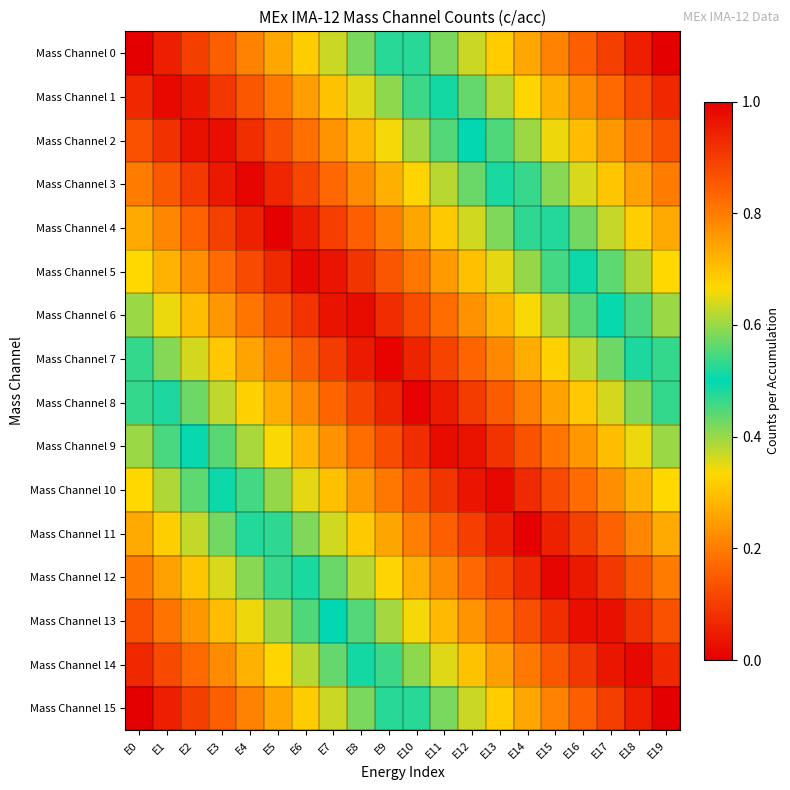

Reading left to right, transcribe all the data shown in this chart.

Mass Channel 0: E0=0.0	E1=0.1	E2=0.1	E3=0.2	E4=0.2	E5=0.3	E6=0.3	E7=0.4	E8=0.4	E9=0.5	E10=0.5	E11=0.6	E12=0.6	E13=0.7	E14=0.7	E15=0.8	E16=0.8	E17=0.9	E18=0.9	E19=1.0
Mass Channel 1: E0=0.1	E1=0.0	E2=0.0	E3=0.1	E4=0.1	E5=0.2	E6=0.2	E7=0.3	E8=0.4	E9=0.4	E10=0.5	E11=0.5	E12=0.6	E13=0.6	E14=0.7	E15=0.7	E16=0.8	E17=0.8	E18=0.9	E19=0.9
Mass Channel 2: E0=0.1	E1=0.1	E2=0.0	E3=0.0	E4=0.1	E5=0.1	E6=0.2	E7=0.2	E8=0.3	E9=0.3	E10=0.4	E11=0.4	E12=0.5	E13=0.6	E14=0.6	E15=0.7	E16=0.7	E17=0.8	E18=0.8	E19=0.9
Mass Channel 3: E0=0.2	E1=0.1	E2=0.1	E3=0.0	E4=0.0	E5=0.1	E6=0.1	E7=0.2	E8=0.2	E9=0.3	E10=0.3	E11=0.4	E12=0.4	E13=0.5	E14=0.5	E15=0.6	E16=0.6	E17=0.7	E18=0.7	E19=0.8
Mass Channel 4: E0=0.3	E1=0.2	E2=0.2	E3=0.1	E4=0.1	E5=0.0	E6=0.0	E7=0.1	E8=0.2	E9=0.2	E10=0.3	E11=0.3	E12=0.4	E13=0.4	E14=0.5	E15=0.5	E16=0.6	E17=0.6	E18=0.7	E19=0.7
Mass Channel 5: E0=0.3	E1=0.3	E2=0.2	E3=0.2	E4=0.1	E5=0.1	E6=0.0	E7=0.0	E8=0.1	E9=0.1	E10=0.2	E11=0.2	E12=0.3	E13=0.4	E14=0.4	E15=0.5	E16=0.5	E17=0.6	E18=0.6	E19=0.7
Mass Channel 6: E0=0.4	E1=0.3	E2=0.3	E3=0.2	E4=0.2	E5=0.1	E6=0.1	E7=0.0	E8=0.0	E9=0.1	E10=0.1	E11=0.2	E12=0.2	E13=0.3	E14=0.3	E15=0.4	E16=0.4	E17=0.5	E18=0.5	E19=0.6
Mass Channel 7: E0=0.5	E1=0.4	E2=0.4	E3=0.3	E4=0.3	E5=0.2	E6=0.2	E7=0.1	E8=0.0	E9=0.0	E10=0.1	E11=0.1	E12=0.2	E13=0.2	E14=0.3	E15=0.3	E16=0.4	E17=0.4	E18=0.5	E19=0.5
Mass Channel 8: E0=0.5	E1=0.5	E2=0.4	E3=0.4	E4=0.3	E5=0.3	E6=0.2	E7=0.2	E8=0.1	E9=0.1	E10=0.0	E11=0.0	E12=0.1	E13=0.2	E14=0.2	E15=0.3	E16=0.3	E17=0.4	E18=0.4	E19=0.5
Mass Channel 9: E0=0.6	E1=0.5	E2=0.5	E3=0.4	E4=0.4	E5=0.3	E6=0.3	E7=0.2	E8=0.2	E9=0.1	E10=0.1	E11=0.0	E12=0.0	E13=0.1	E14=0.1	E15=0.2	E16=0.2	E17=0.3	E18=0.3	E19=0.4
Mass Channel 10: E0=0.7	E1=0.6	E2=0.6	E3=0.5	E4=0.5	E5=0.4	E6=0.4	E7=0.3	E8=0.2	E9=0.2	E10=0.1	E11=0.1	E12=0.0	E13=0.0	E14=0.1	E15=0.1	E16=0.2	E17=0.2	E18=0.3	E19=0.3
Mass Channel 11: E0=0.7	E1=0.7	E2=0.6	E3=0.6	E4=0.5	E5=0.5	E6=0.4	E7=0.4	E8=0.3	E9=0.3	E10=0.2	E11=0.2	E12=0.1	E13=0.0	E14=0.0	E15=0.1	E16=0.1	E17=0.2	E18=0.2	E19=0.3
Mass Channel 12: E0=0.8	E1=0.7	E2=0.7	E3=0.6	E4=0.6	E5=0.5	E6=0.5	E7=0.4	E8=0.4	E9=0.3	E10=0.3	E11=0.2	E12=0.2	E13=0.1	E14=0.1	E15=0.0	E16=0.0	E17=0.1	E18=0.1	E19=0.2
Mass Channel 13: E0=0.9	E1=0.8	E2=0.8	E3=0.7	E4=0.7	E5=0.6	E6=0.6	E7=0.5	E8=0.4	E9=0.4	E10=0.3	E11=0.3	E12=0.2	E13=0.2	E14=0.1	E15=0.1	E16=0.0	E17=0.0	E18=0.1	E19=0.1
Mass Channel 14: E0=0.9	E1=0.9	E2=0.8	E3=0.8	E4=0.7	E5=0.7	E6=0.6	E7=0.6	E8=0.5	E9=0.5	E10=0.4	E11=0.4	E12=0.3	E13=0.2	E14=0.2	E15=0.1	E16=0.1	E17=0.0	E18=0.0	E19=0.1
Mass Channel 15: E0=1.0	E1=0.9	E2=0.9	E3=0.8	E4=0.8	E5=0.7	E6=0.7	E7=0.6	E8=0.6	E9=0.5	E10=0.5	E11=0.4	E12=0.4	E13=0.3	E14=0.3	E15=0.2	E16=0.2	E17=0.1	E18=0.1	E19=0.0